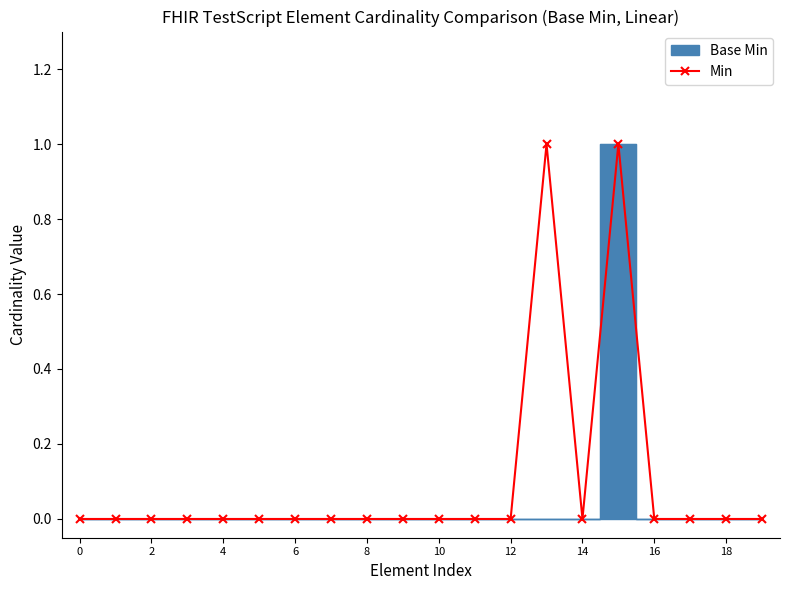

What is the difference between the maximum and minimum values?

1